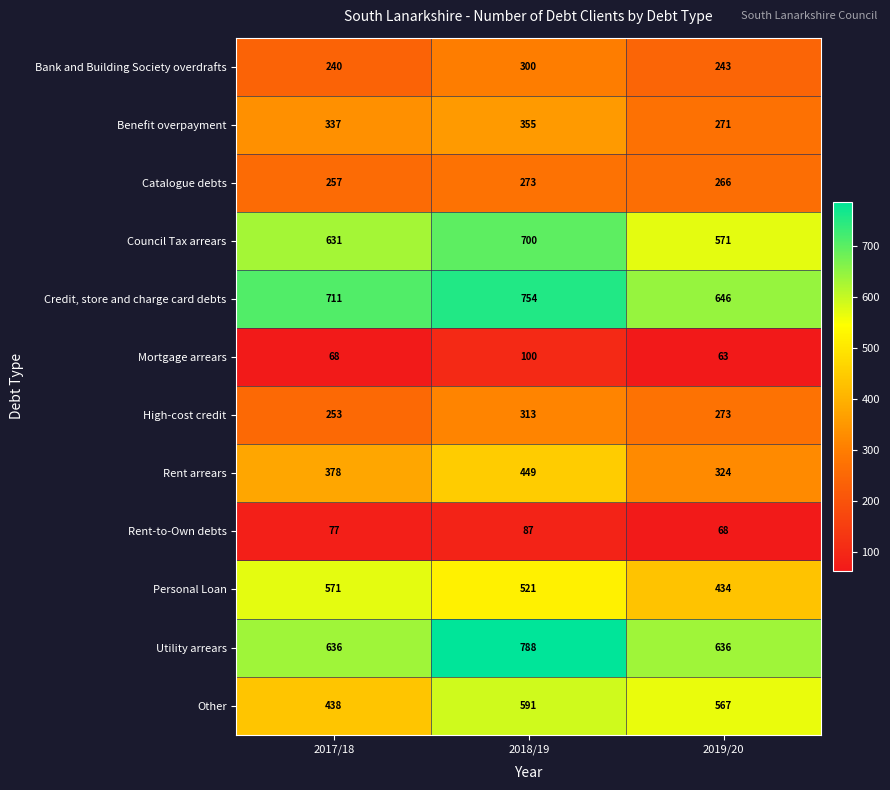

At which category is the sum across all series the highest?

2018/19